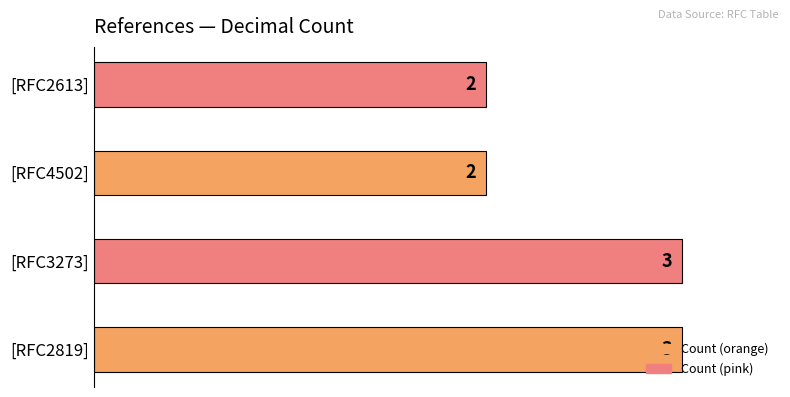

How many distinct data groups are displayed?

1